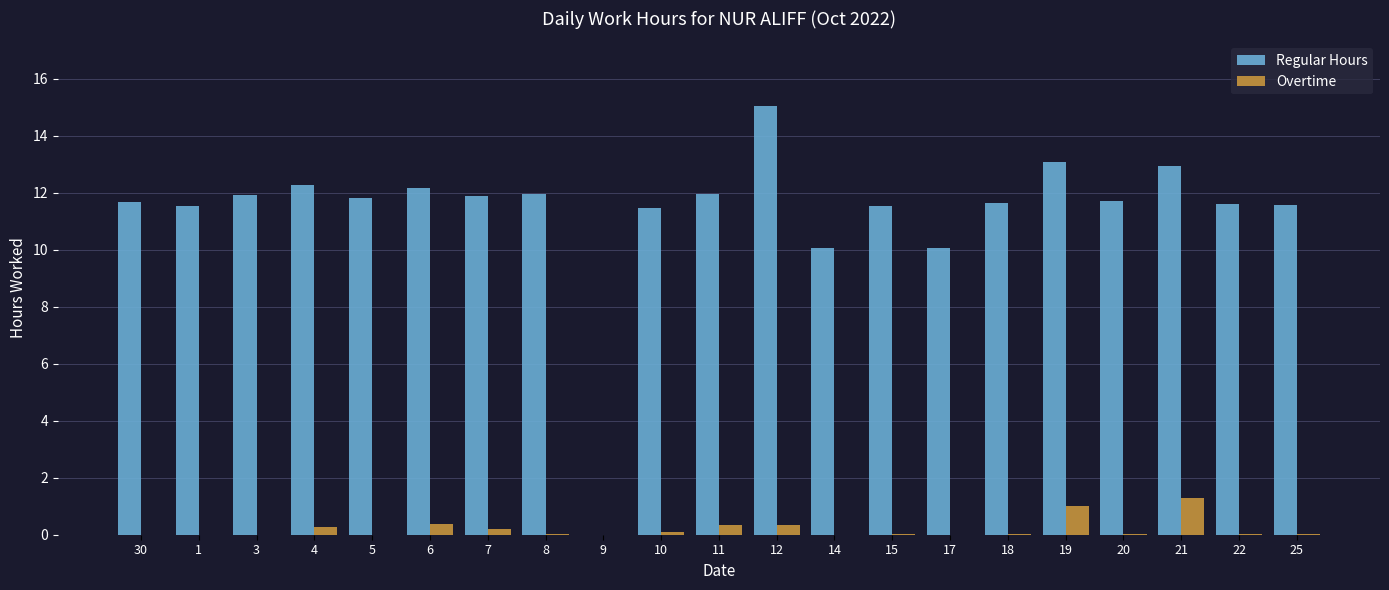

Which label corresponds to the largest value in the chart?

12